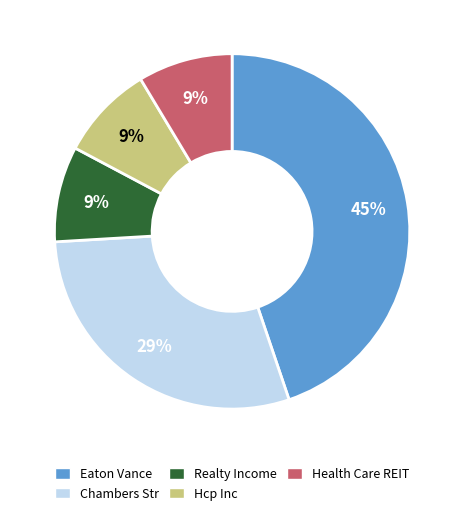

True or false: Realty Income accounts for 9% of the total.

True